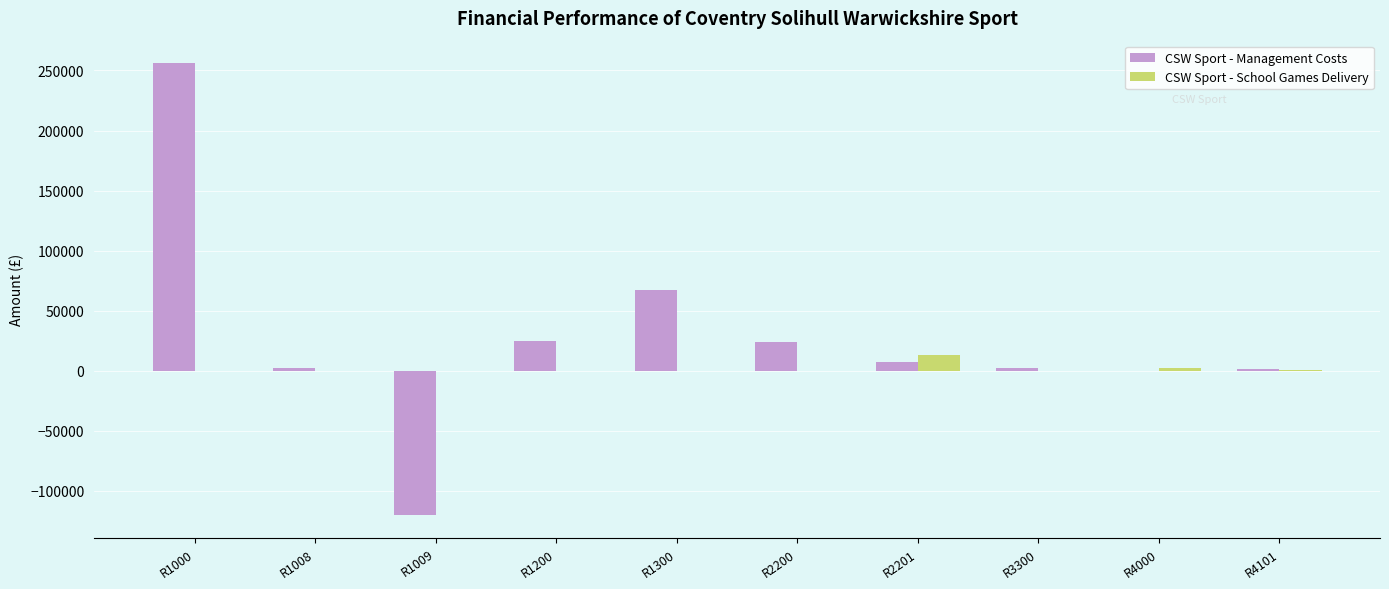

The value of CSW Sport - Management Costs at R2200 is 24012. True or false?

True